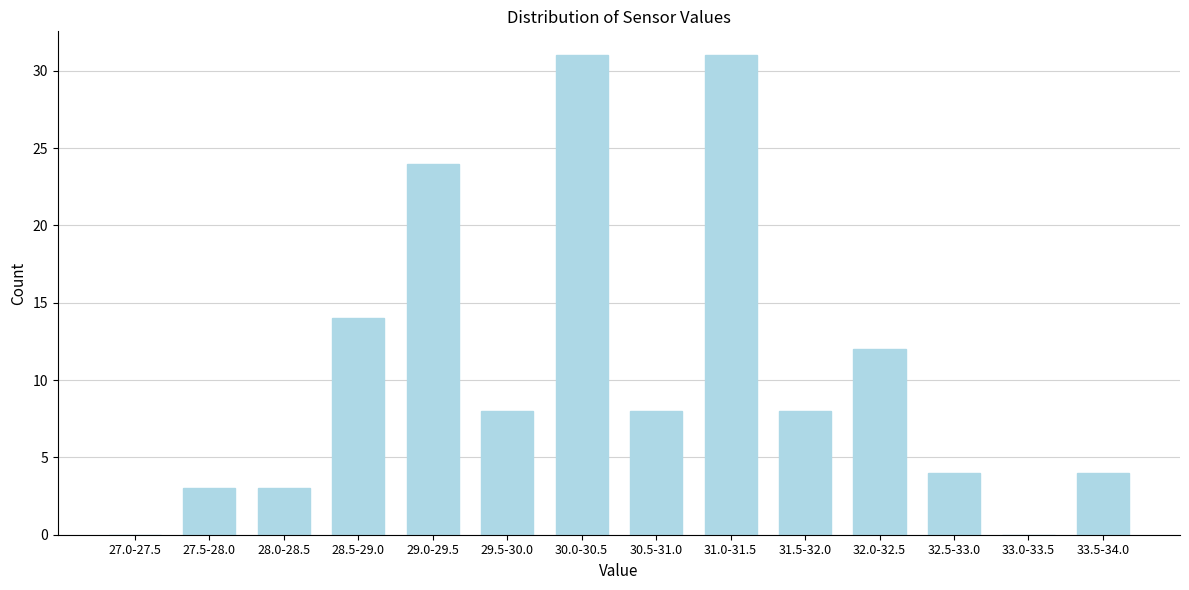

Reading left to right, transcribe all the data shown in this chart.

27.0-27.5=0	27.5-28.0=3	28.0-28.5=3	28.5-29.0=14	29.0-29.5=24	29.5-30.0=8	30.0-30.5=31	30.5-31.0=8	31.0-31.5=31	31.5-32.0=8	32.0-32.5=12	32.5-33.0=4	33.0-33.5=0	33.5-34.0=4